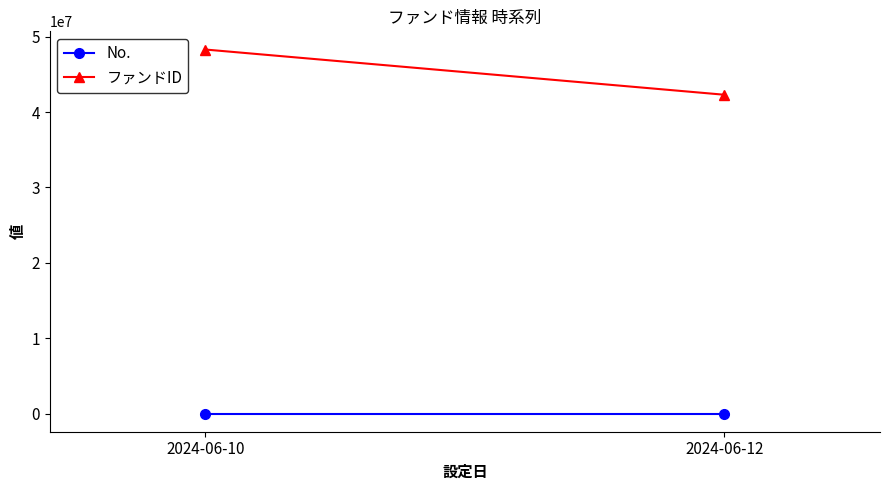

Between 2024-06-12 and 2024-06-10, which is larger?

2024-06-12